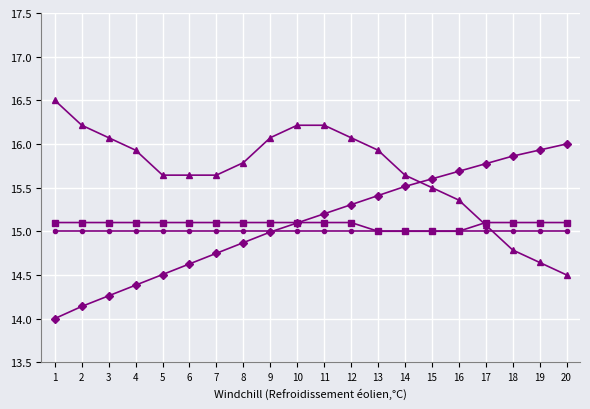

What is the total value across all series at 10?

61.4